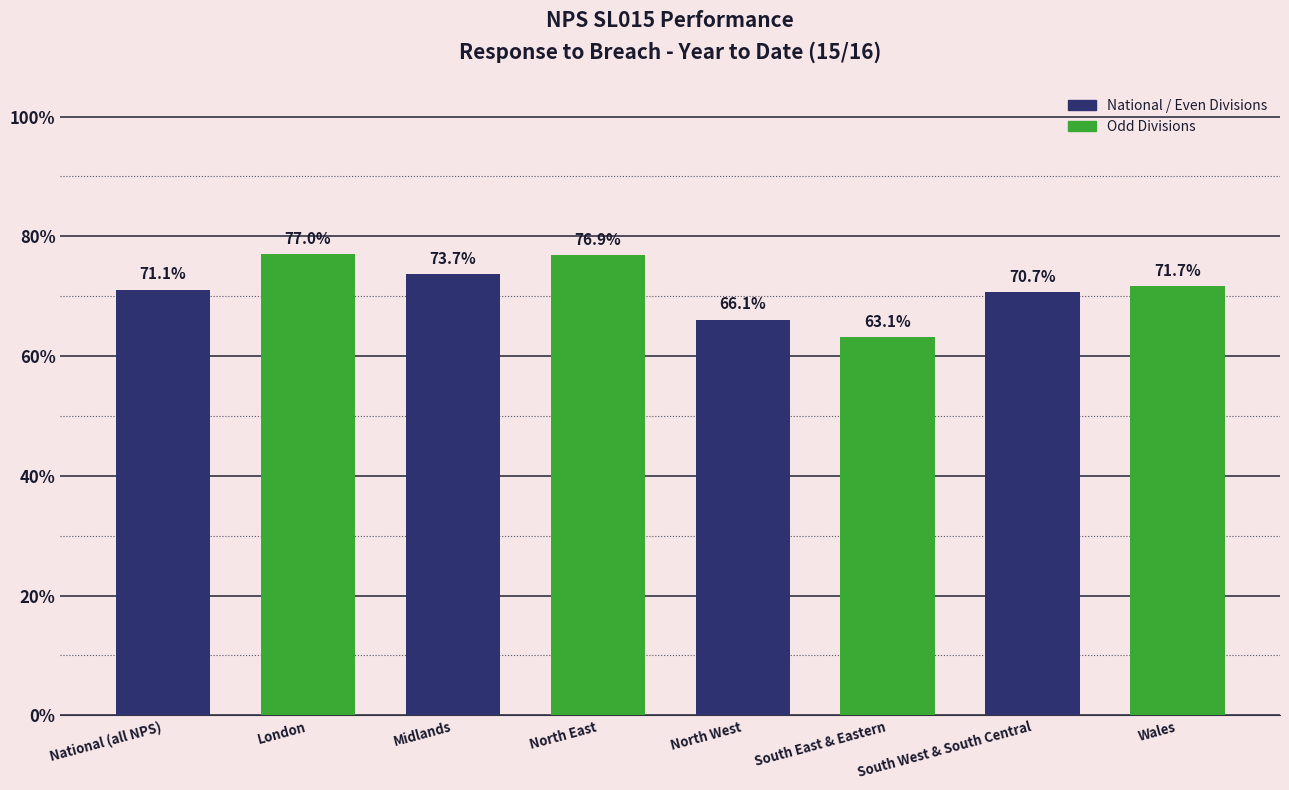

What position from the left is Wales?

8